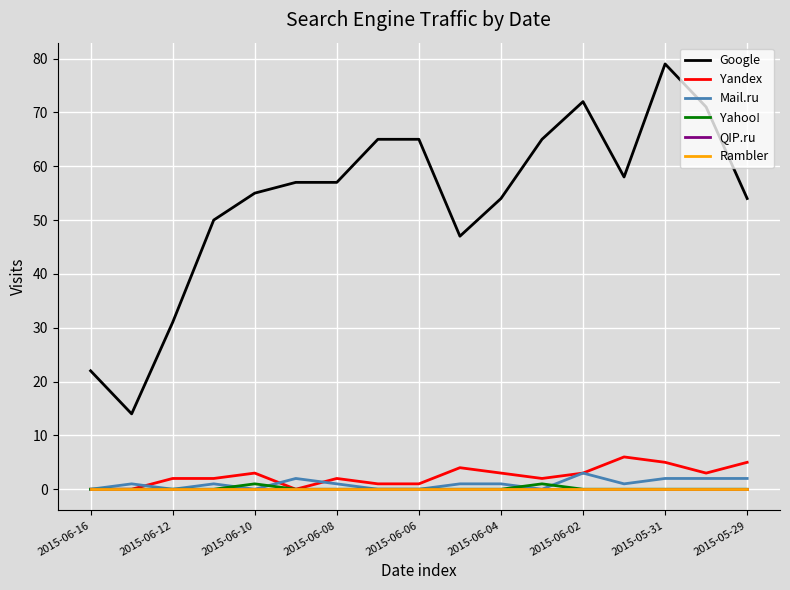

What is the sum of all Yahoo! values?

2